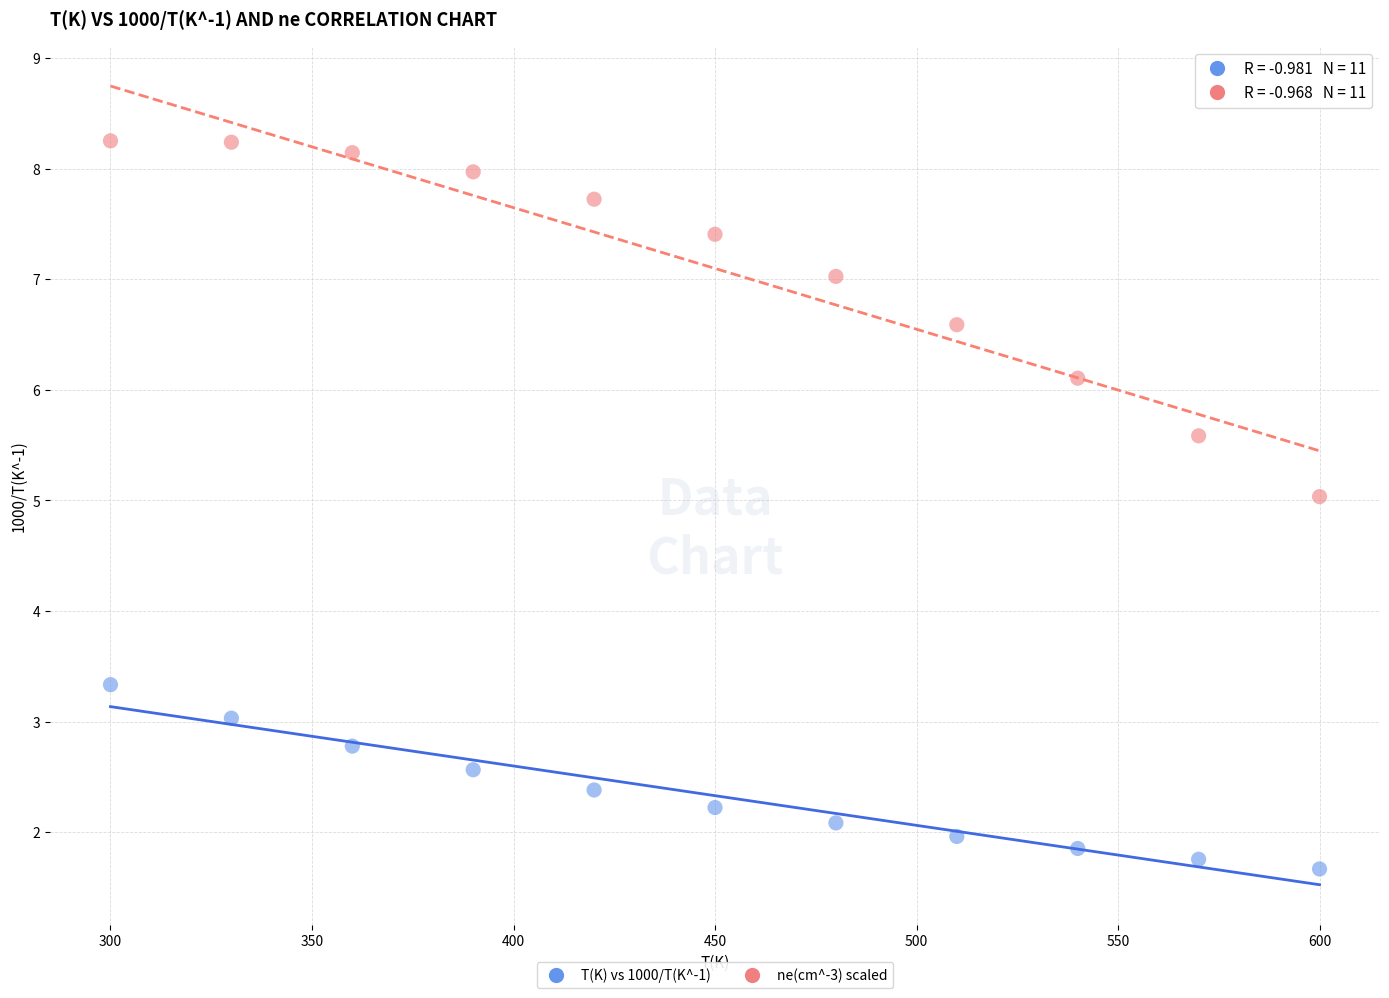

Which series has the widest spread of Y values?

ne(cm^-3) scaled